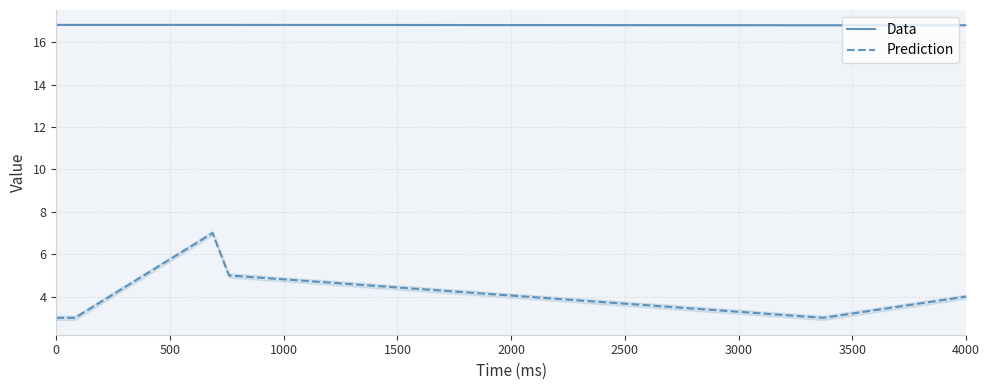

Is it true that Prediction equals 3.0 at 0?

True